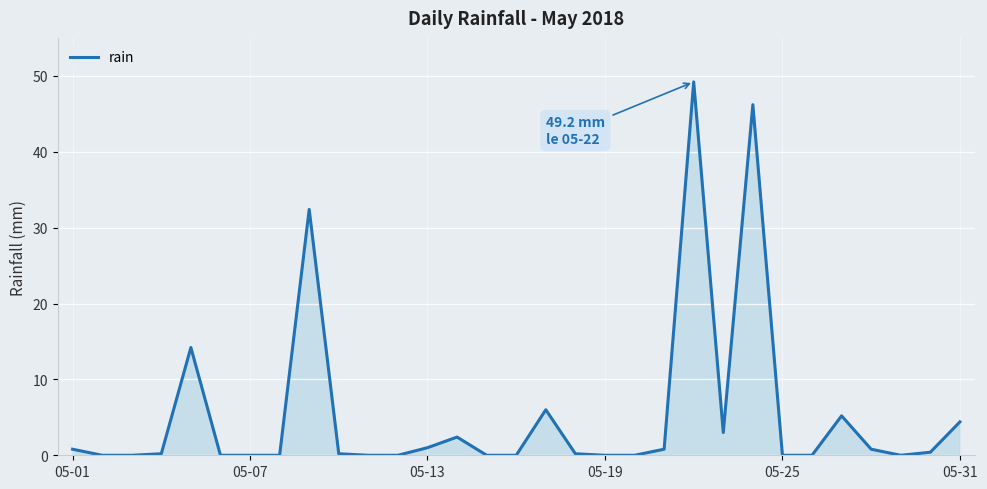

What is the difference between the maximum and minimum values?

49.2